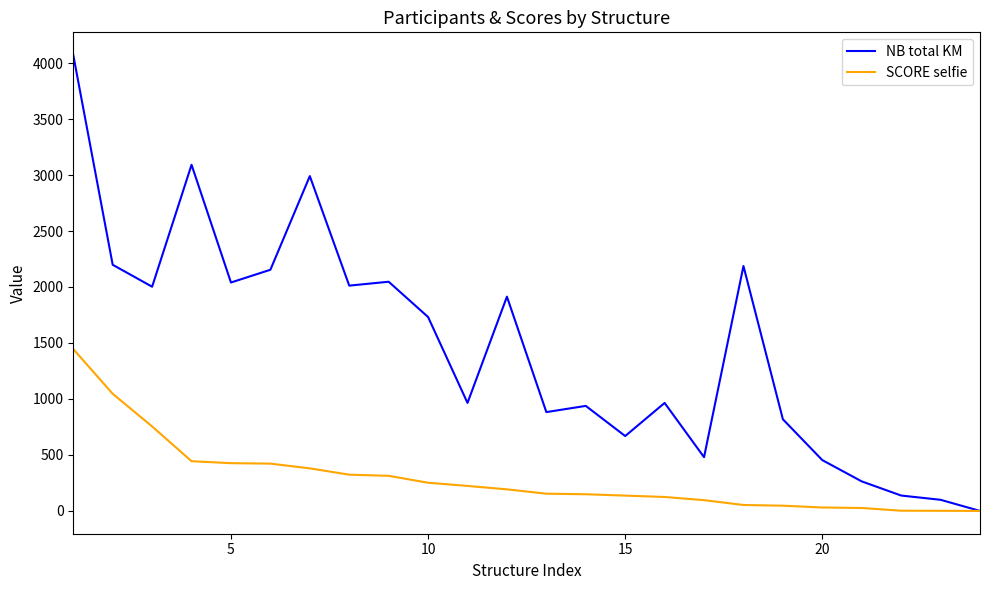

What is the difference between the second highest and minimum values in the NB total KM series?

3091.4